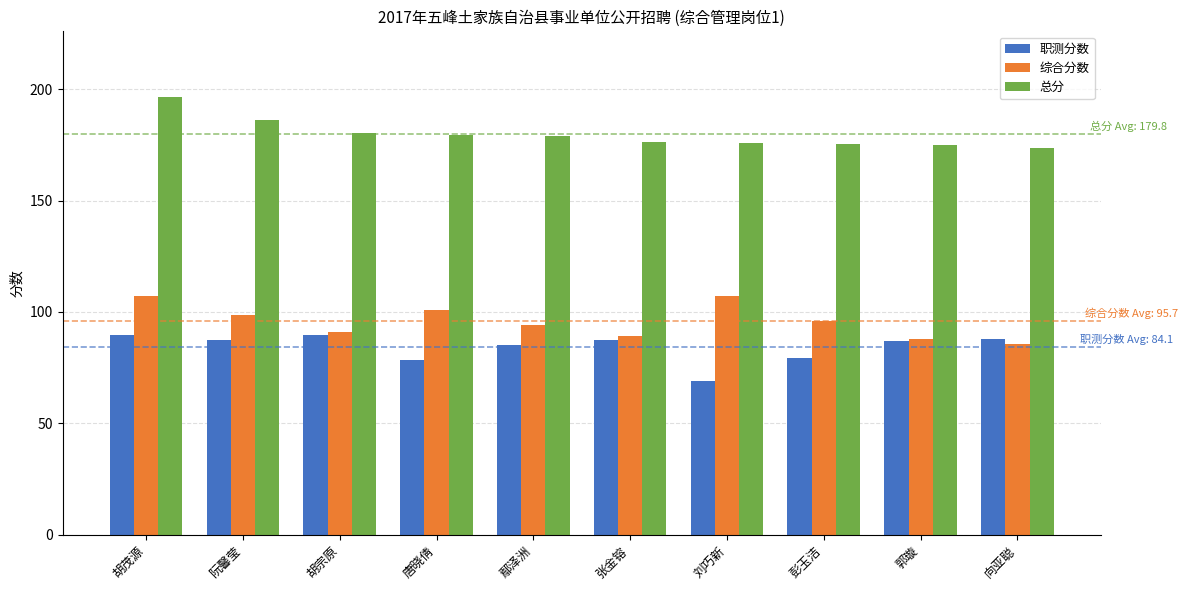

True or false: 综合分数 has a value of 59.0 at 彭玉洁.

False